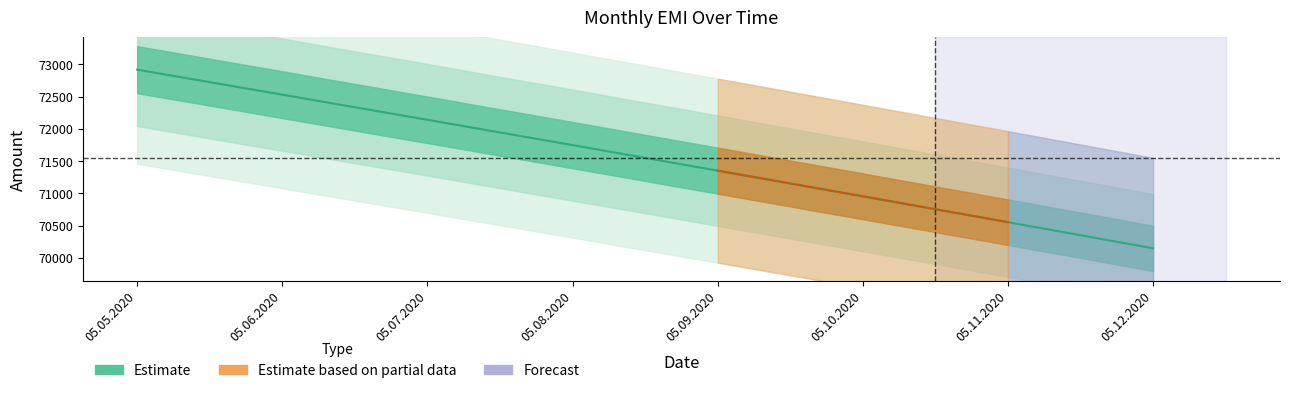

True or false: there are more than 0 points higher than both neighbors.

False